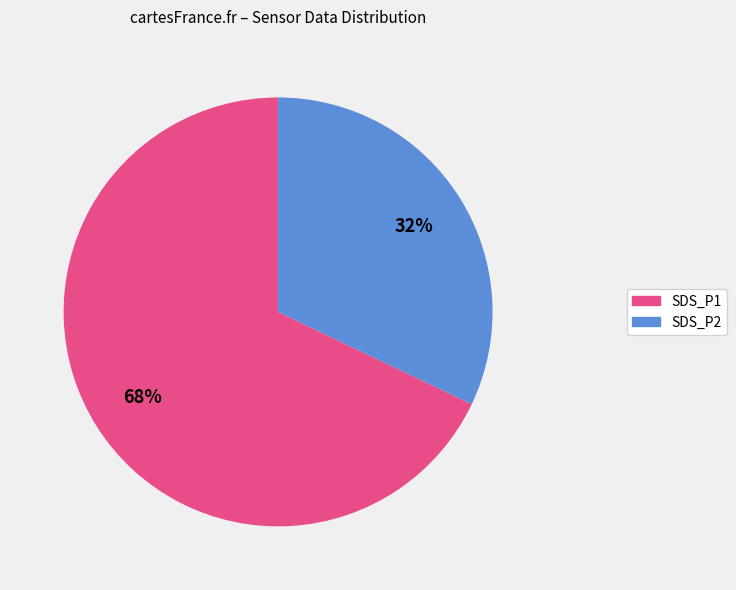

Which category accounts for the majority?

SDS_P1